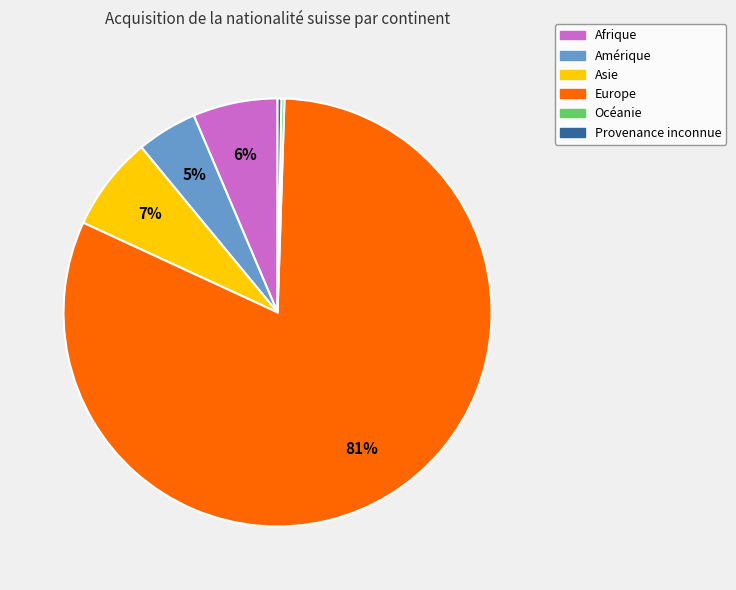

The Asie slice represents 7% of the pie. True or false?

True